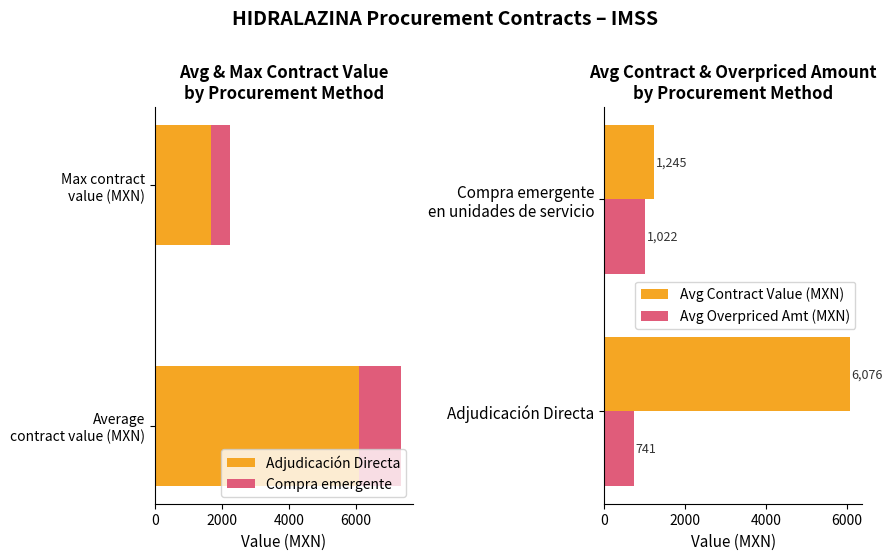

The value of Avg Contract Value (MXN) at Adjudicación Directa is 6076.4. True or false?

True